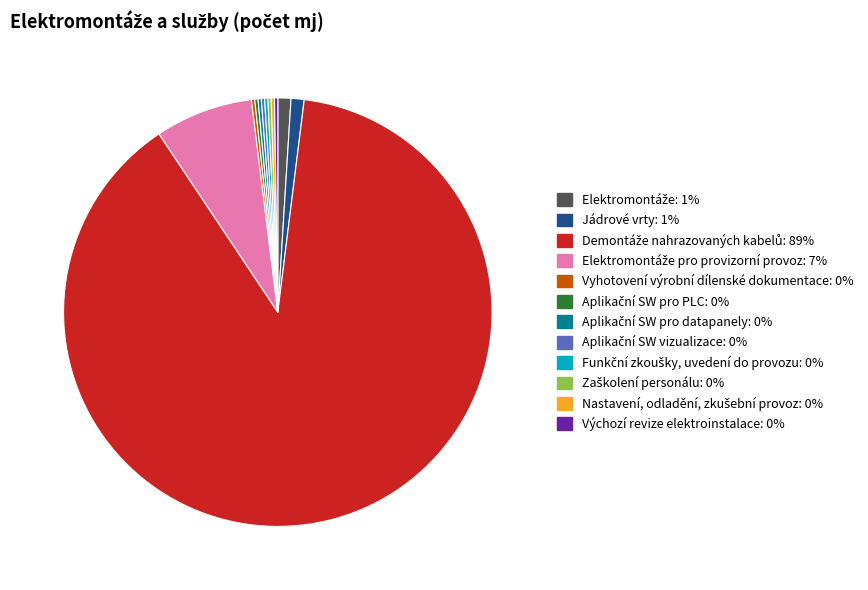

Is there a majority slice in this chart?

Yes